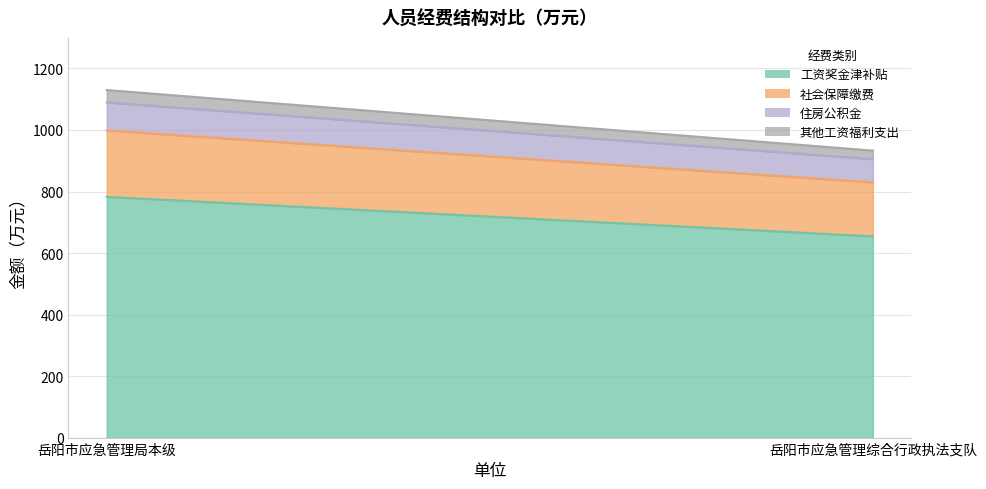

At 岳阳市应急管理局本级, list the series in order from largest to smallest.

工资奖金津补贴, 社会保障缴费, 住房公积金, 其他工资福利支出